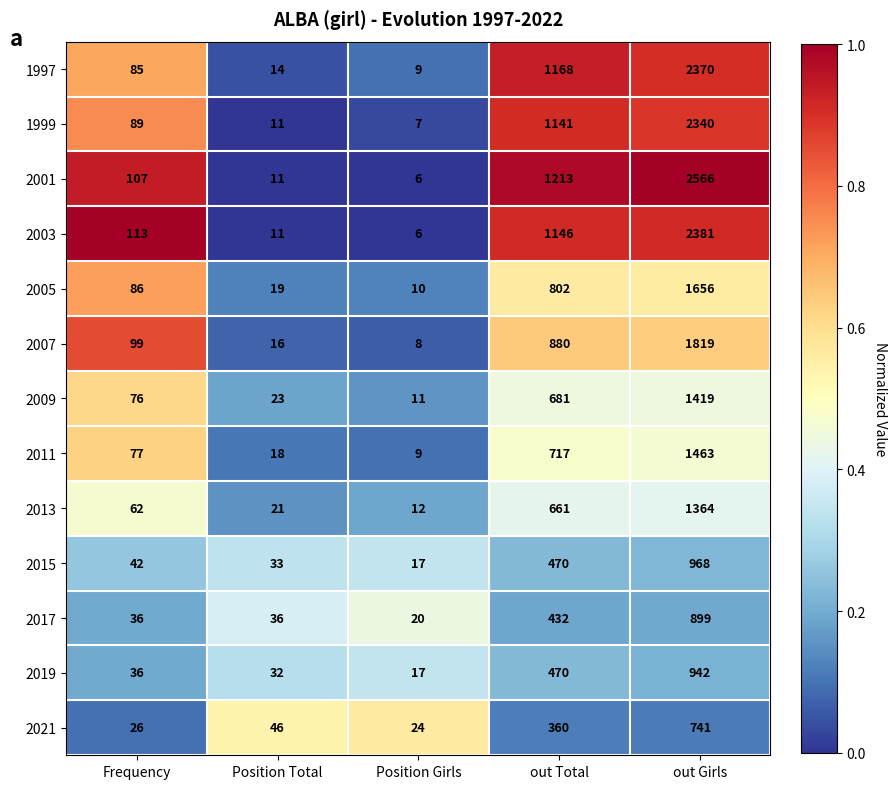

Count the number of data series in this chart.

13